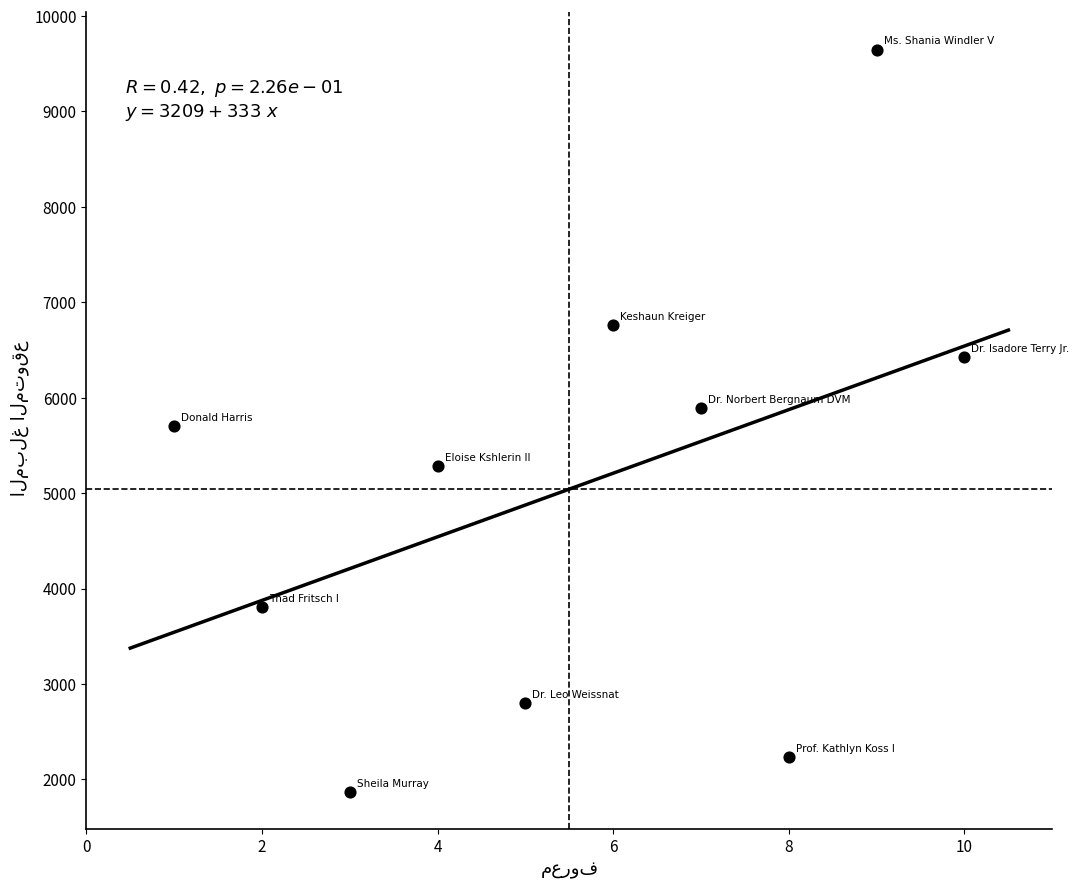

What is the range of X values (max minus min)?

9.0